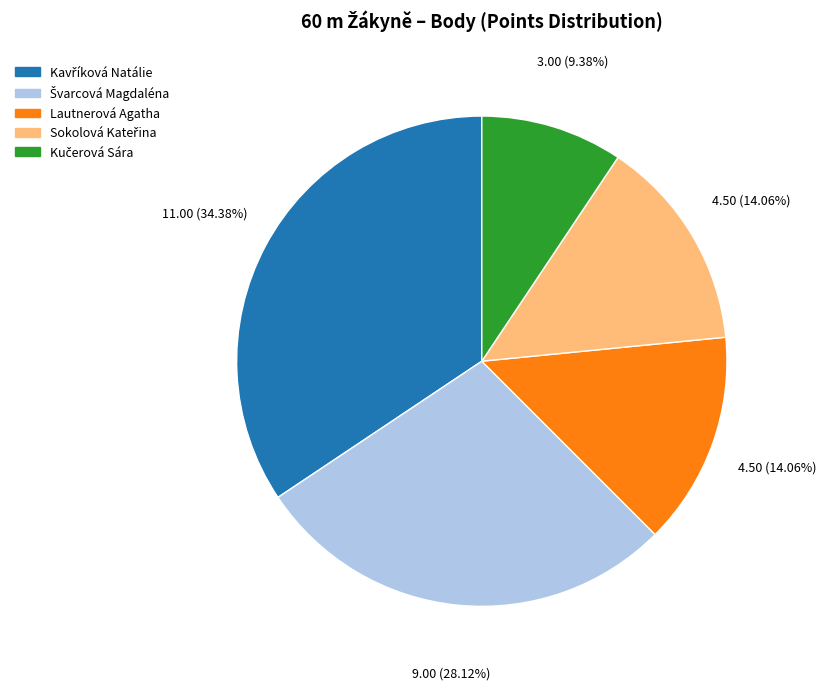

Is there any slice that represents more than half of the pie?

No